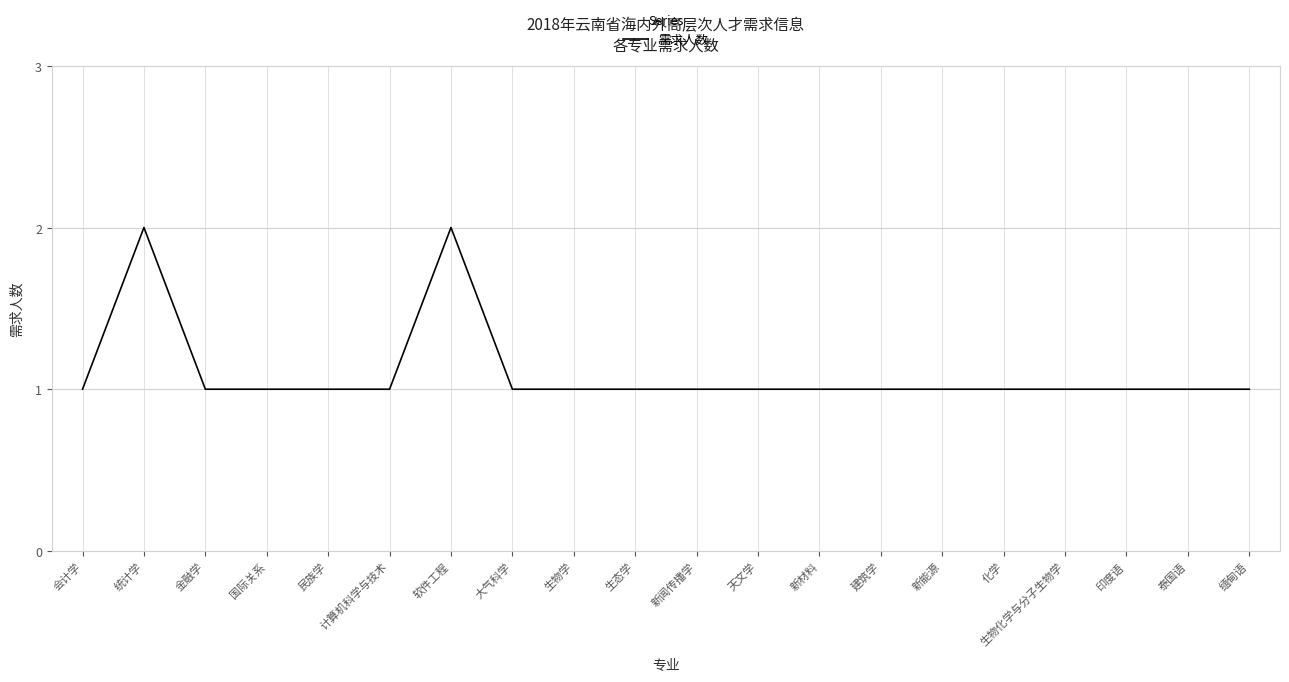

What is the smallest value displayed?

1